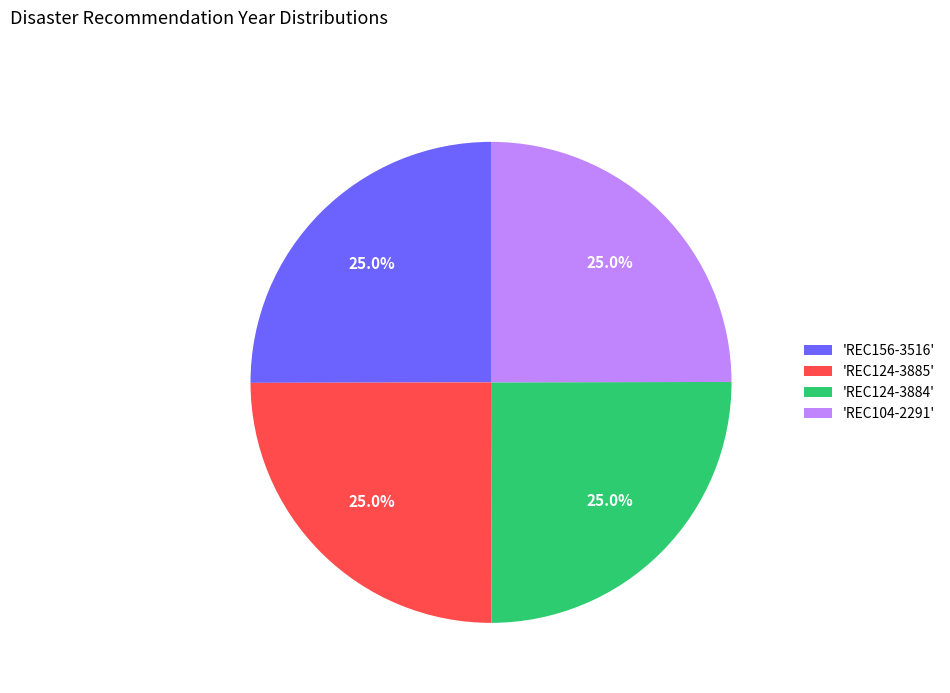

What portion of the pie excludes 'REC156-3516'?

75.0%